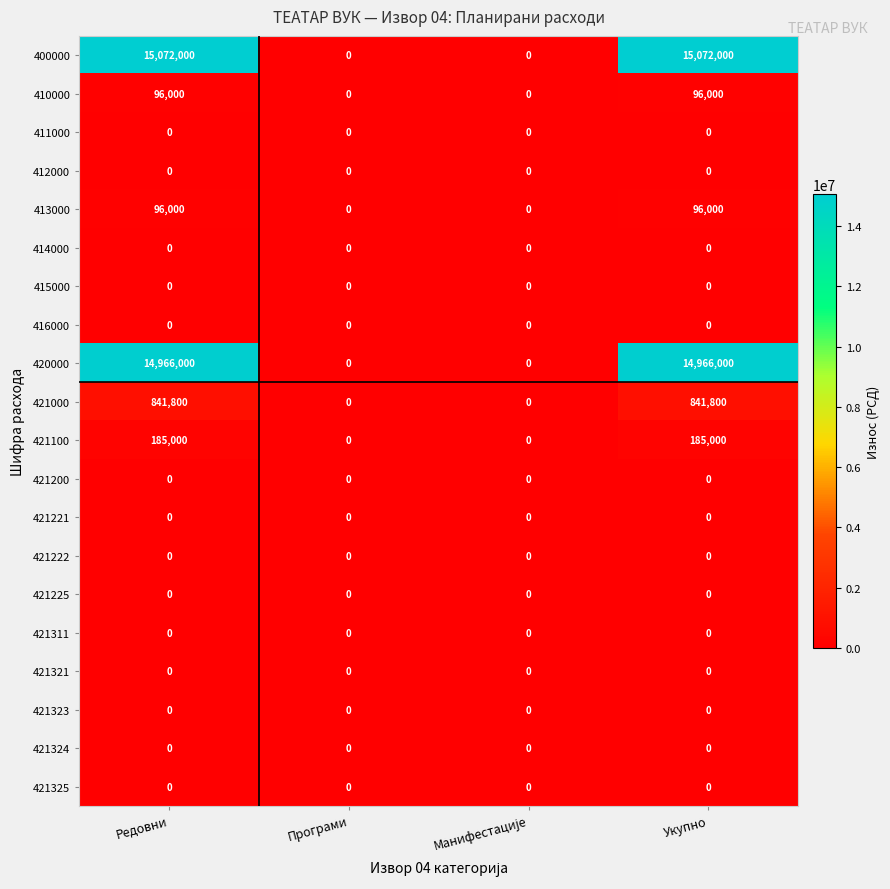

True or false: 421323 has a value of 0 at Програми.

True